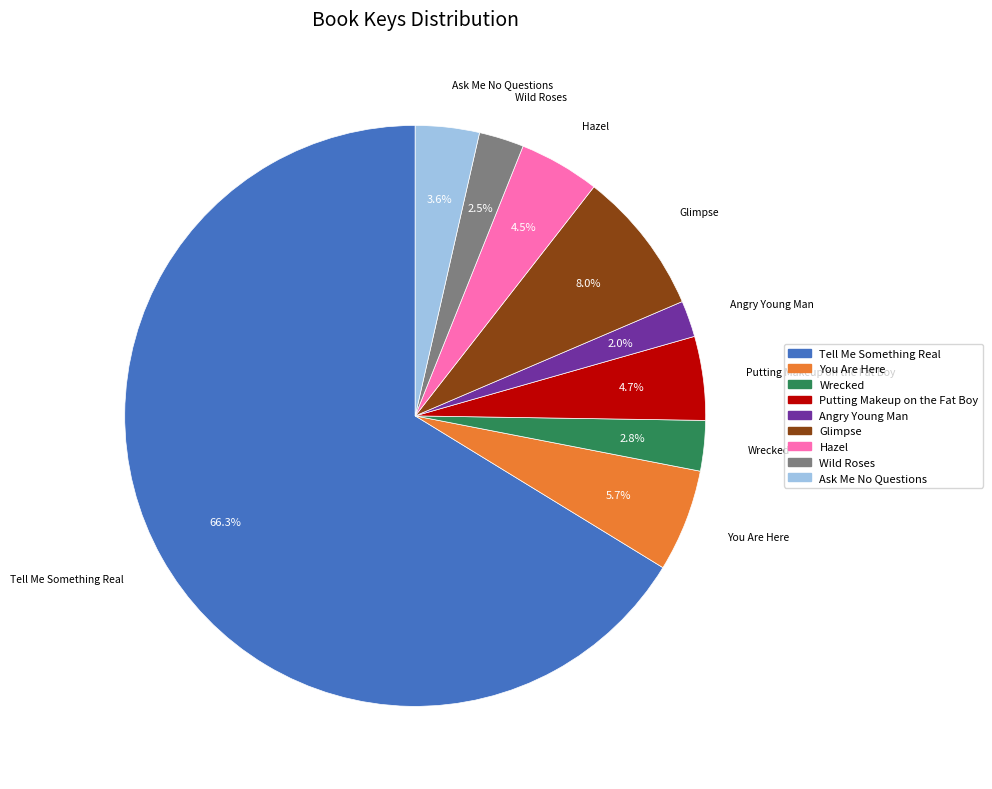

What portion of the pie excludes Wrecked?

97.2%